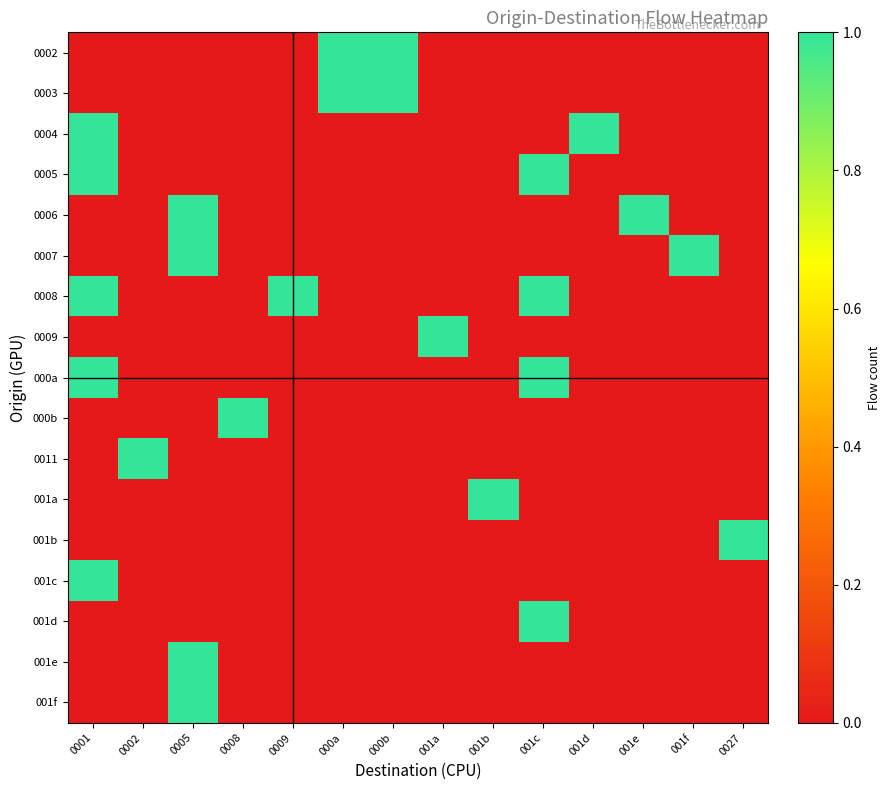

At which category does the chart reach its minimum across all series?

0001